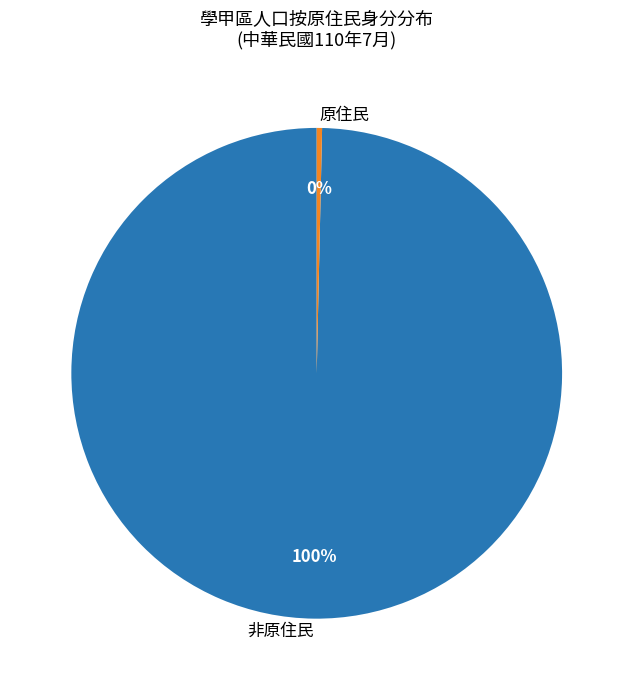

Which slice is the largest?

非原住民